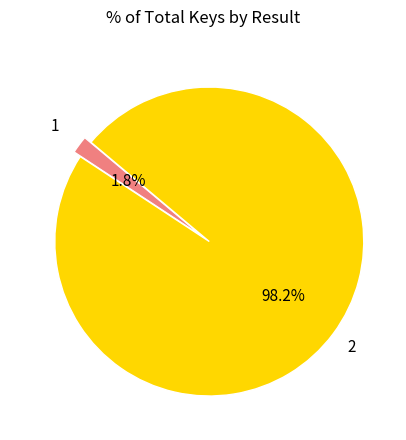

To the nearest percent, what percentage of the pie is 2?

98%